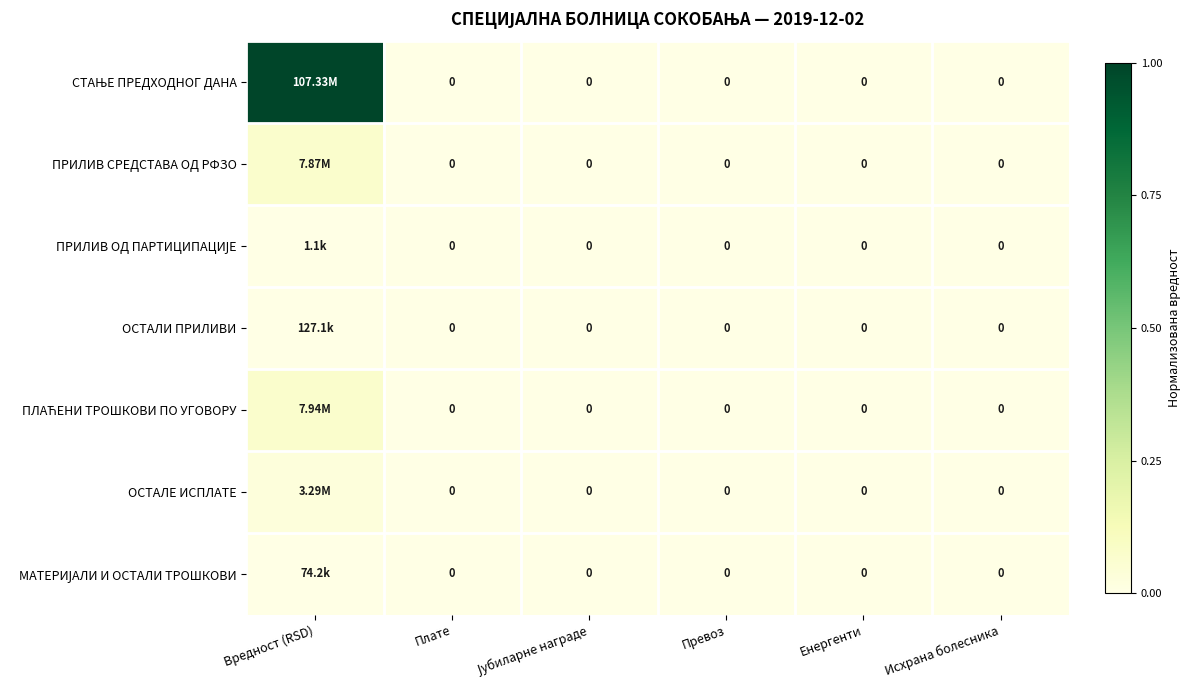

Is the value of ОСТАЛИ ПРИЛИВИ at Исхрана болесника greater than the value of ПРИЛИВ СРЕДСТАВА ОД РФЗО at Вредност (RSD)?

No